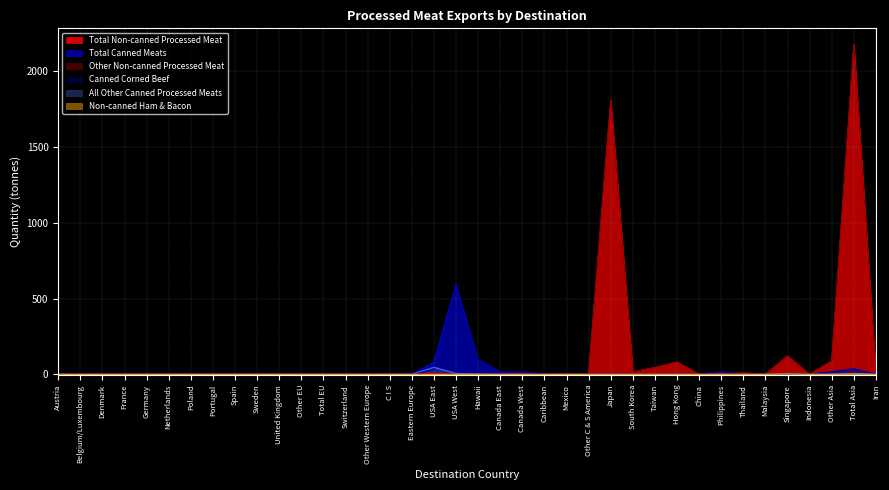

Which category has the highest value in the Canned Corned Beef series?

USA West